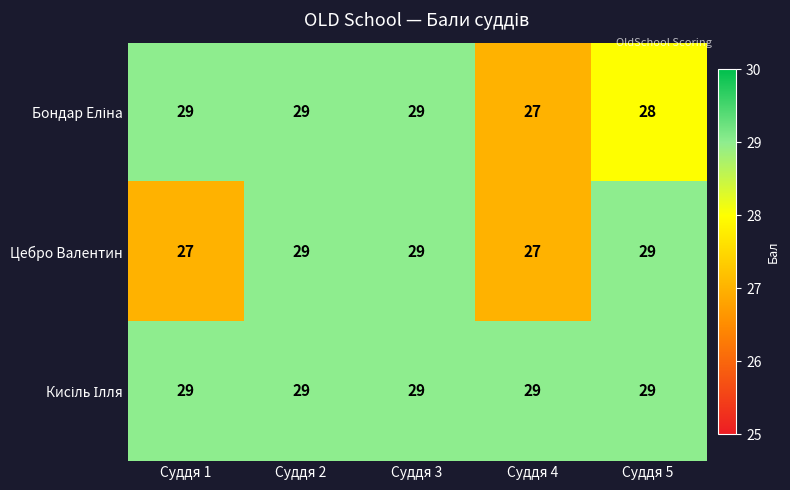

What is the difference between the highest and lowest values at Суддя 1?

2